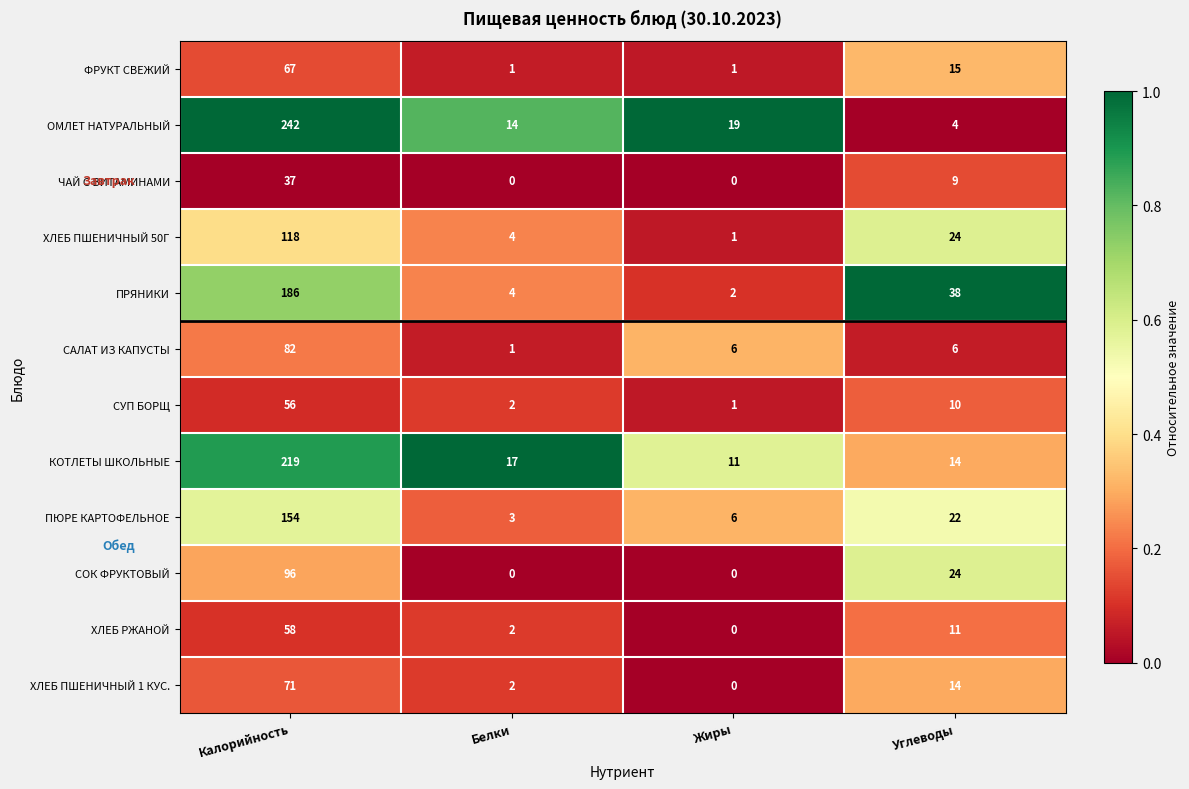

At how many categories does at least one series exceed 0?

4